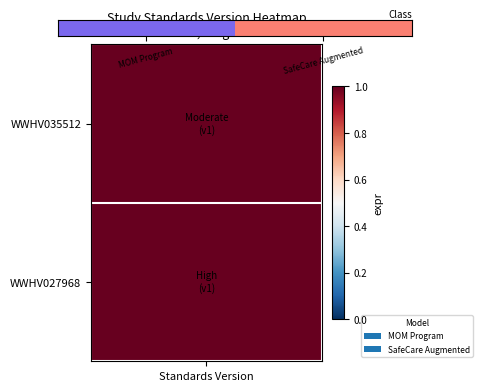

Is it true that the value at SafeCare Augmented is 1?

True